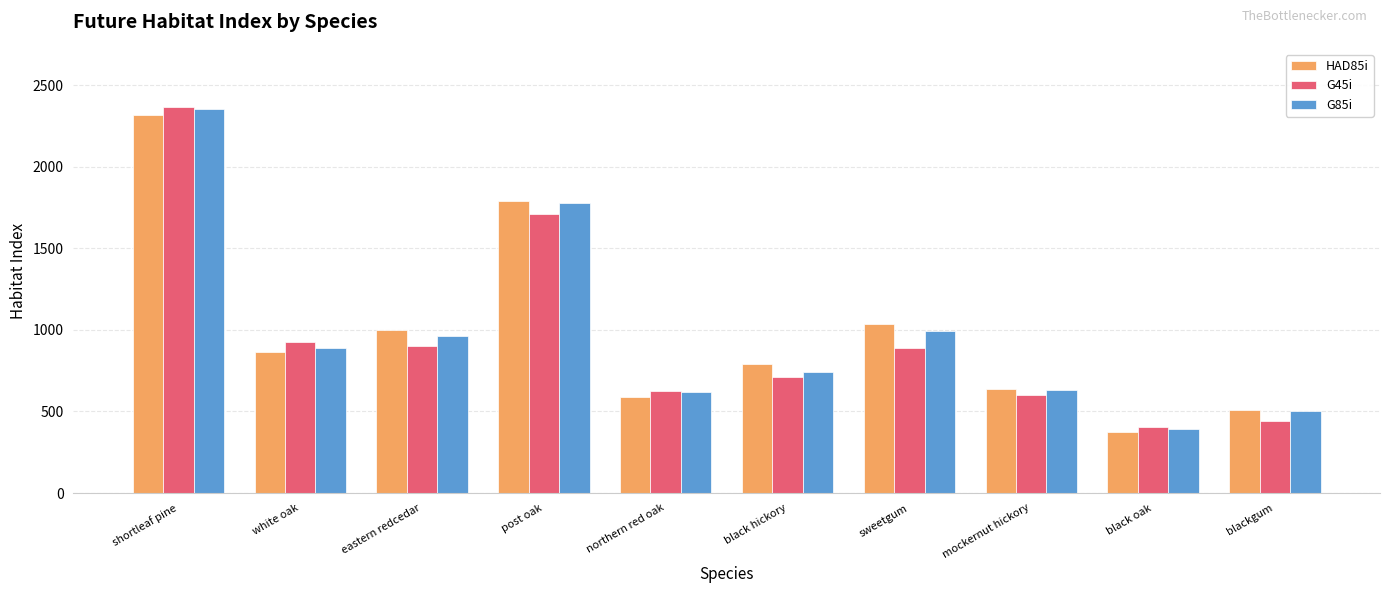

Reading left to right, what are all the values shown in this chart?

HAD85i: 2315.5	862.3	999.8	1787.5	586.3	793.2	1036.7	640.1	373.2	508.4
G45i: 2367.3	925.7	901.7	1709.5	624.2	711.7	889.9	602.0	406.3	440.3
G85i: 2352.5	892.0	963.8	1778.3	616.5	740.8	990.5	631.9	392.0	504.2